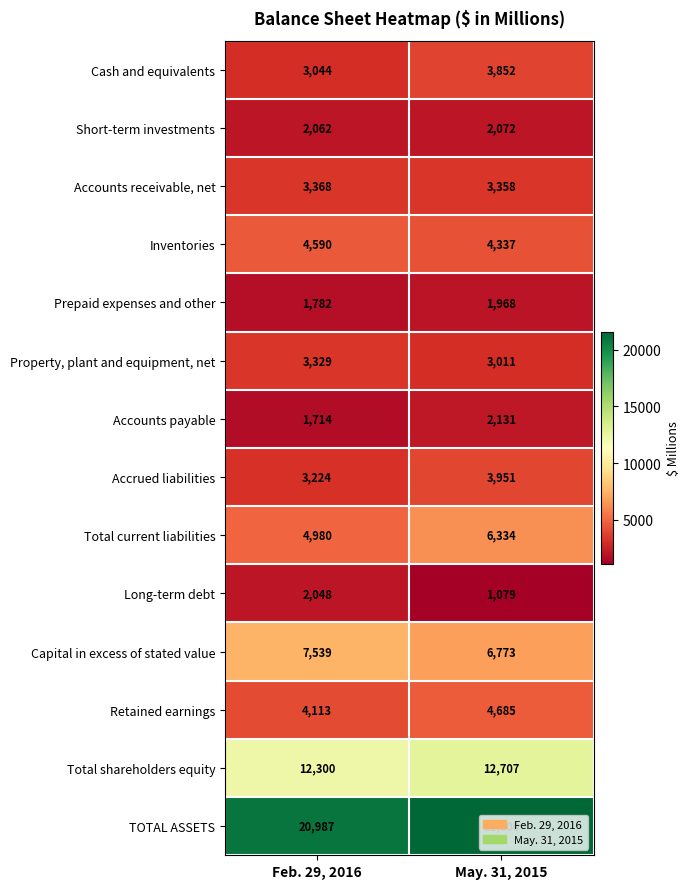

True or false: Long-term debt has a value of 271 at May. 31, 2015.

False